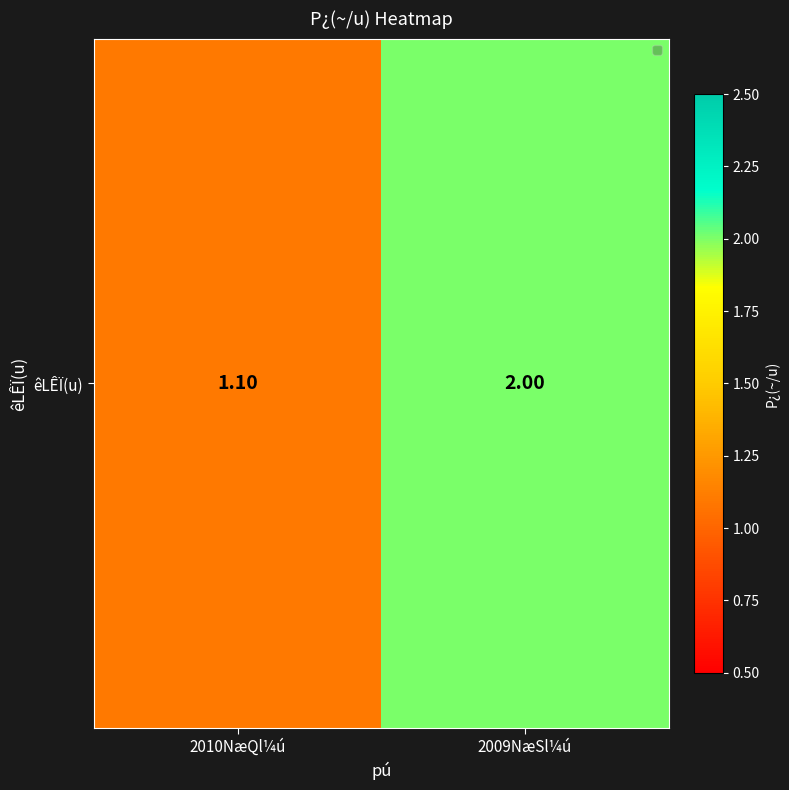

List the labels in order of value, smallest first.

2010NæQl¼ú, 2009NæSl¼ú